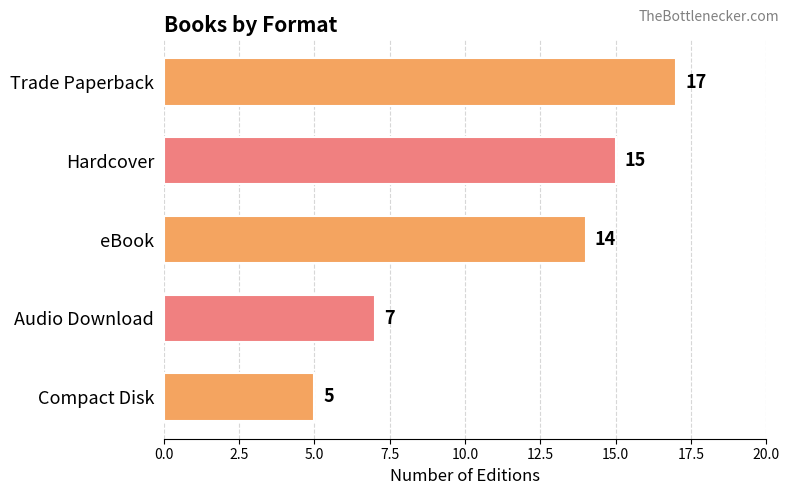

What is the label of the 5th bar from the top?

Compact Disk